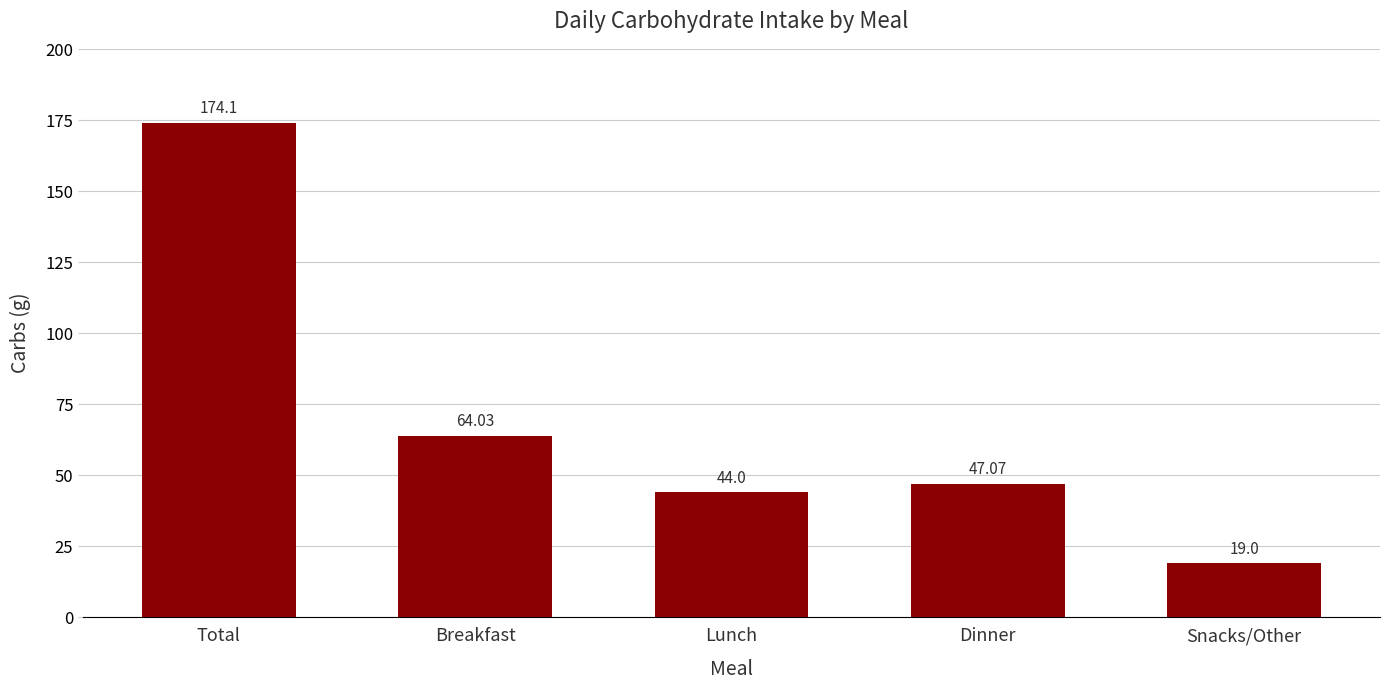

What is the value of the 3rd bar from the left?

44.0